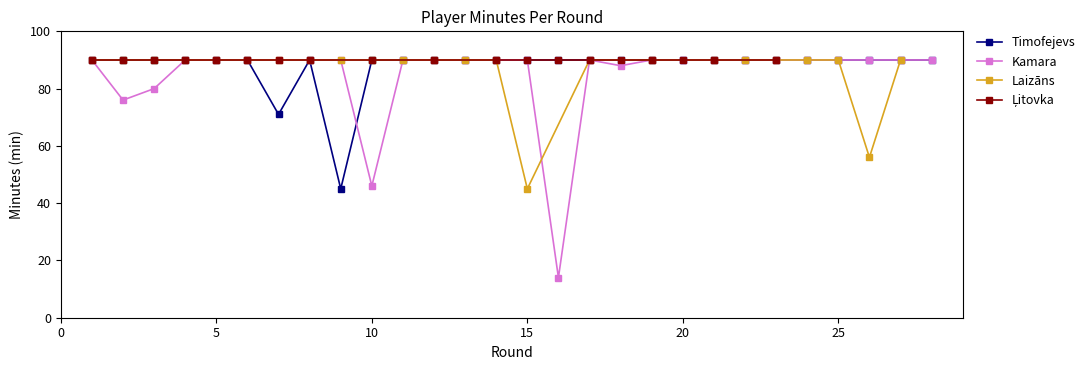

True or false: Timofejevs has a value of 90 at 20.

True